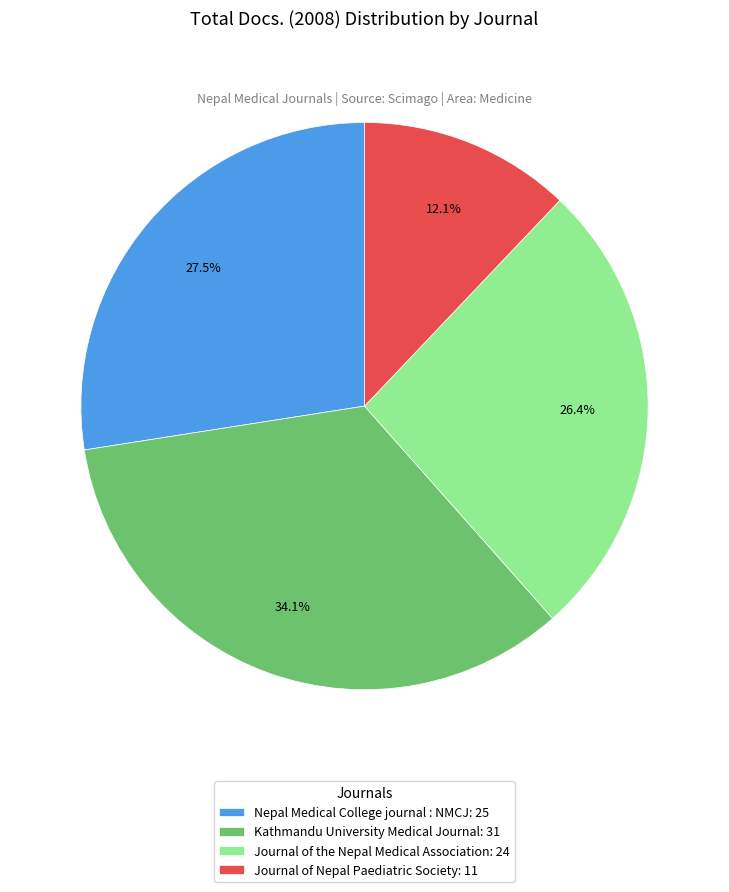

How many segments does this pie chart have?

4